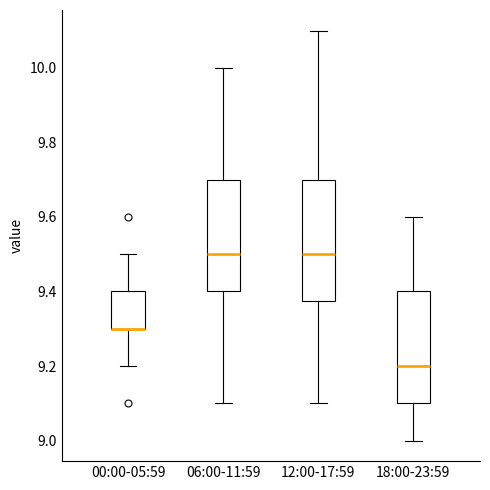

Where does the upper whisker of the box for 12:00-17:59 end on the y-axis? The values are not printed on the chart, so give them approximately, as read against the axis.

10.10